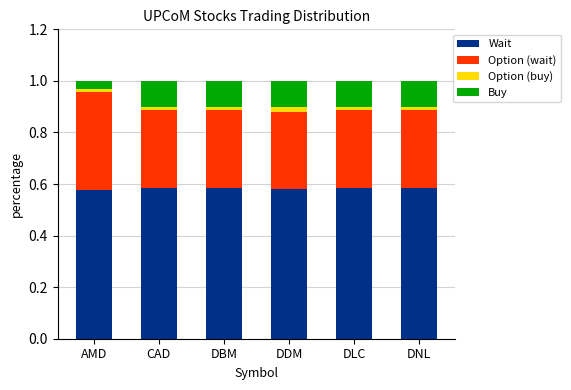

How many series are shown in this chart?

4